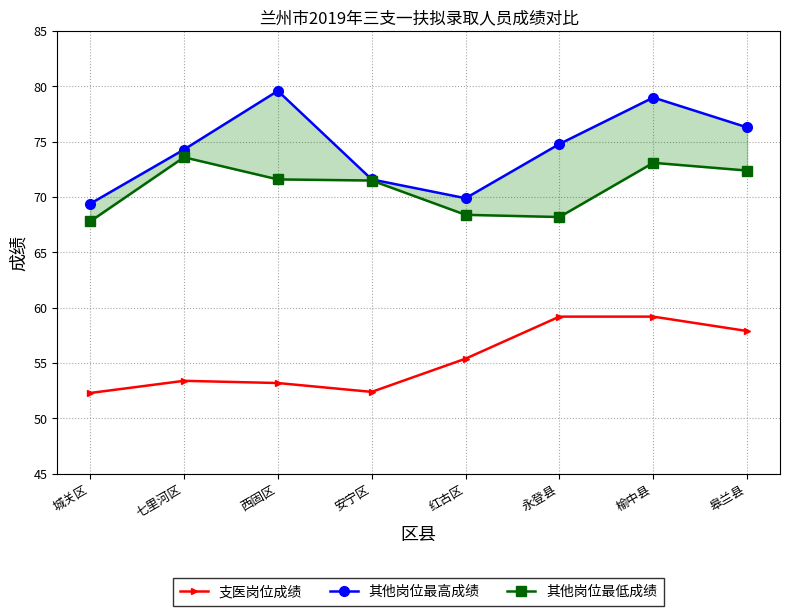

Rank the categories by 其他岗位最低成绩 value from highest to lowest.

七里河区, 榆中县, 皋兰县, 西固区, 安宁区, 红古区, 永登县, 城关区